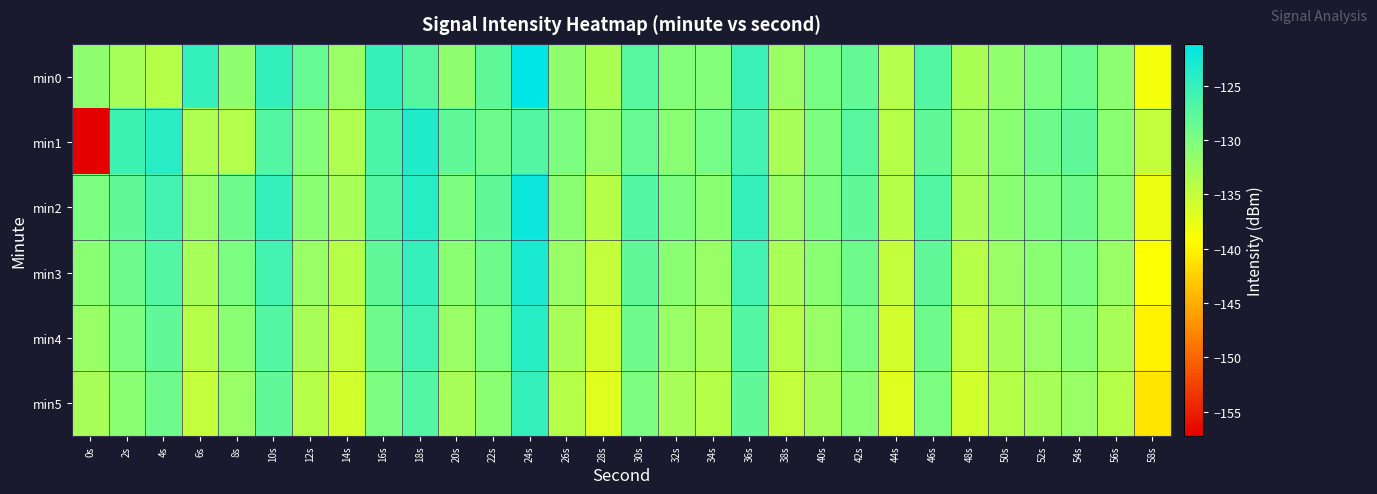

Reading right to left, list all the values displayed in this chart.

min0: 58s=-138.5	56s=-131.1	54s=-128.8	52s=-130.0	50s=-131.5	48s=-133.3	46s=-127.0	44s=-133.9	42s=-128.2	40s=-129.7	38s=-132.1	36s=-125.4	34s=-130.6	32s=-130.7	30s=-127.4	28s=-133.3	26s=-131.3	24s=-121.1	22s=-128.0	20s=-131.3	18s=-127.3	16s=-125.1	14s=-132.0	12s=-128.5	10s=-124.8	8s=-131.3	6s=-124.9	4s=-134.0	2s=-132.9	0s=-131.4
min1: 58s=-135.0	56s=-131.0	54s=-128.0	52s=-129.0	50s=-131.0	48s=-132.5	46s=-128.0	44s=-134.0	42s=-127.5	40s=-130.0	38s=-133.0	36s=-126.0	34s=-129.5	32s=-131.0	30s=-128.5	28s=-132.0	26s=-130.0	24s=-127.0	22s=-129.0	20s=-128.0	18s=-123.6	16s=-126.6	14s=-133.5	12s=-130.6	10s=-127.1	8s=-133.9	6s=-133.5	4s=-124.1	2s=-125.6	0s=-157.3
min2: 58s=-138.0	56s=-131.0	54s=-129.0	52s=-130.0	50s=-131.0	48s=-133.0	46s=-127.0	44s=-134.0	42s=-128.0	40s=-130.0	38s=-132.0	36s=-125.0	34s=-131.0	32s=-130.0	30s=-127.0	28s=-134.0	26s=-131.0	24s=-122.0	22s=-128.0	20s=-130.0	18s=-124.0	16s=-127.0	14s=-133.0	12s=-131.0	10s=-125.0	8s=-129.0	6s=-132.0	4s=-126.0	2s=-128.0	0s=-130.0
min3: 58s=-139.0	56s=-132.0	54s=-130.0	52s=-131.0	50s=-132.0	48s=-134.0	46s=-128.0	44s=-135.0	42s=-129.0	40s=-131.0	38s=-133.0	36s=-126.0	34s=-132.0	32s=-131.0	30s=-128.0	28s=-135.0	26s=-132.0	24s=-123.0	22s=-129.0	20s=-131.0	18s=-125.0	16s=-128.0	14s=-134.0	12s=-132.0	10s=-126.0	8s=-130.0	6s=-133.0	4s=-127.0	2s=-129.0	0s=-131.0
min4: 58s=-140.0	56s=-133.0	54s=-131.0	52s=-132.0	50s=-133.0	48s=-135.0	46s=-129.0	44s=-136.0	42s=-130.0	40s=-132.0	38s=-134.0	36s=-127.0	34s=-133.0	32s=-132.0	30s=-129.0	28s=-136.0	26s=-133.0	24s=-124.0	22s=-130.0	20s=-132.0	18s=-126.0	16s=-129.0	14s=-135.0	12s=-133.0	10s=-127.0	8s=-131.0	6s=-134.0	4s=-128.0	2s=-130.0	0s=-132.0
min5: 58s=-141.0	56s=-134.0	54s=-132.0	52s=-133.0	50s=-134.0	48s=-136.0	46s=-130.0	44s=-137.0	42s=-131.0	40s=-133.0	38s=-135.0	36s=-128.0	34s=-134.0	32s=-133.0	30s=-130.0	28s=-137.0	26s=-134.0	24s=-125.0	22s=-131.0	20s=-133.0	18s=-127.0	16s=-130.0	14s=-136.0	12s=-134.0	10s=-128.0	8s=-132.0	6s=-135.0	4s=-129.0	2s=-131.0	0s=-133.0